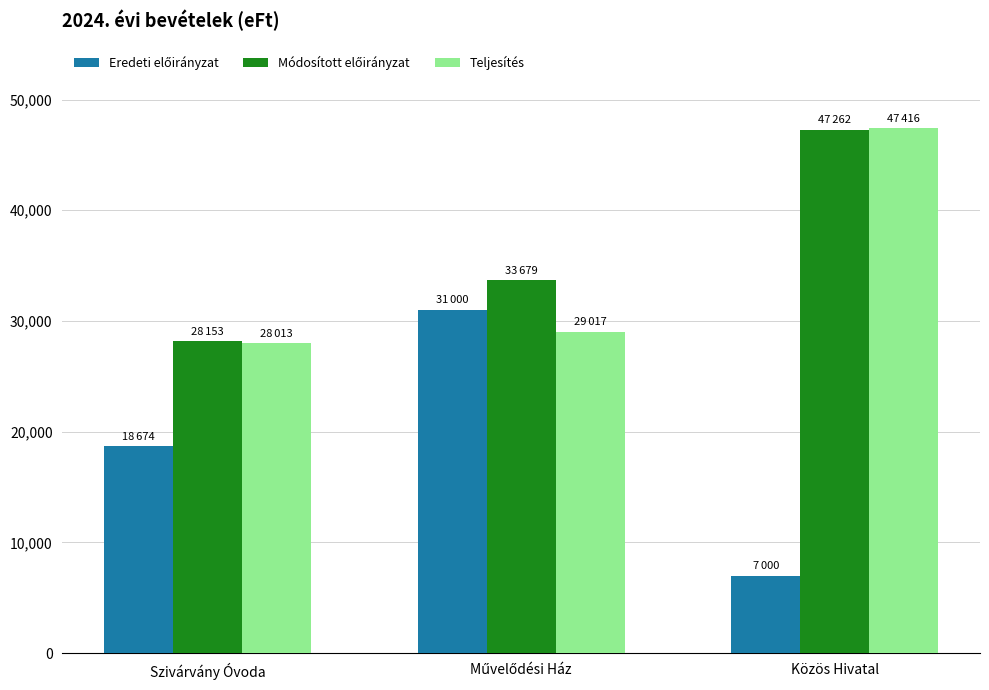

Which series changed the most between Szivárvány Óvoda and Közös Hivatal?

Teljesítés